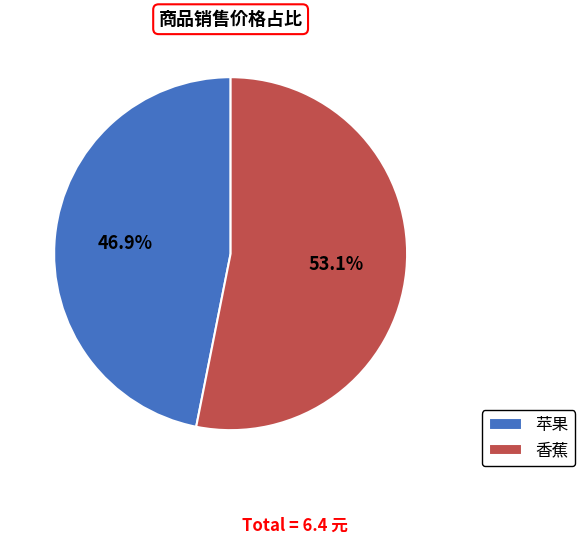

Is 香蕉 the majority of the pie?

Yes